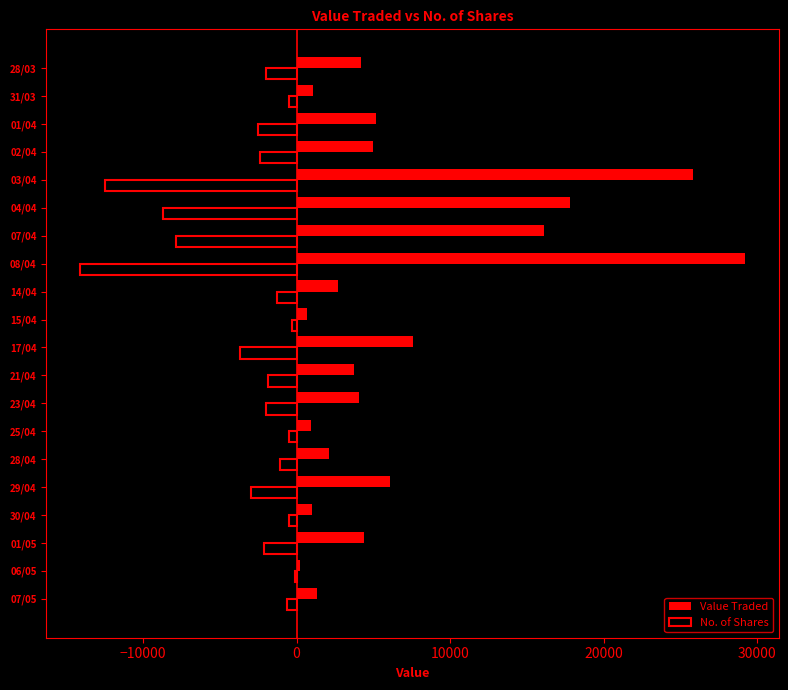

Where is No. of Shares nearest to the value -7113?

07/04